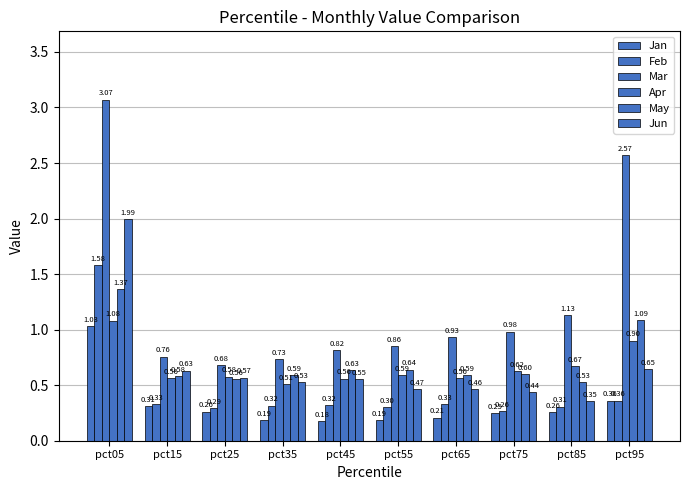

How many bars are there in total?

60